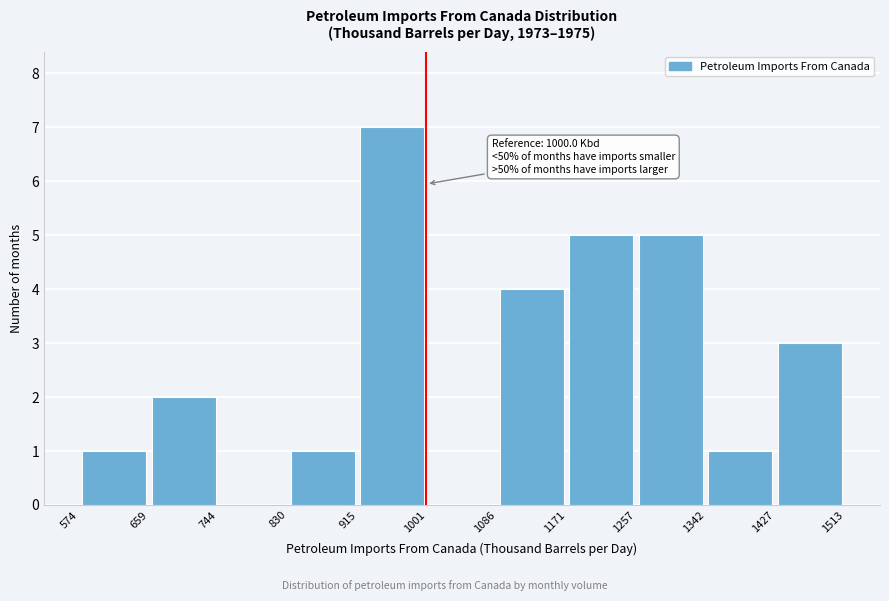

Over which range of the x-axis is the bar tallest?

915 to 1001